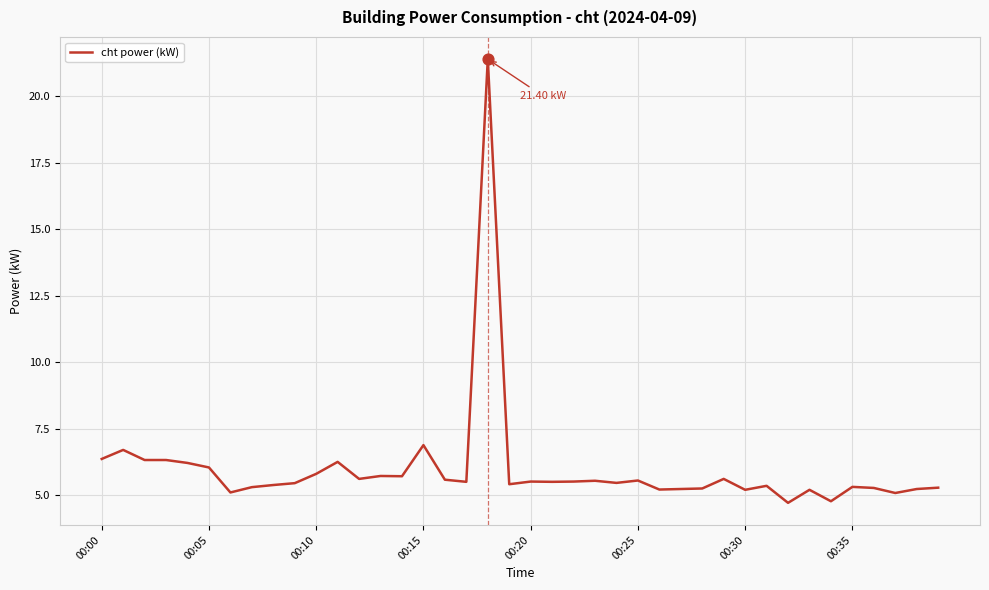

What is the difference between the maximum and minimum values?

16.7